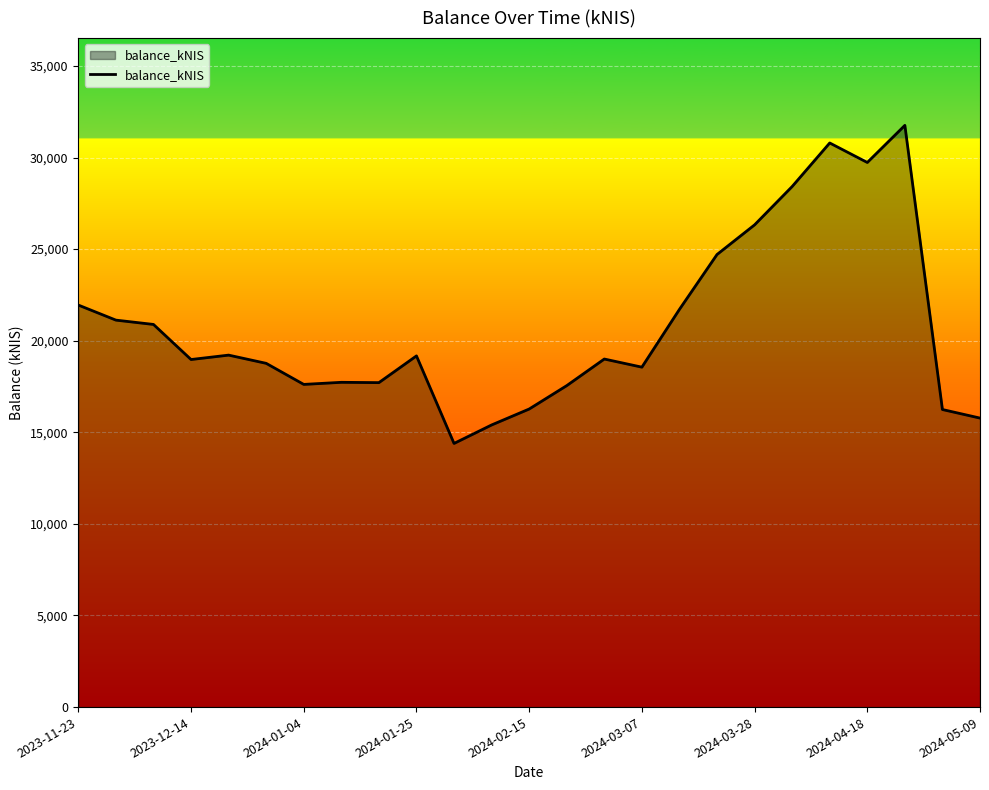

Does the chart display data point markers on the line(s)?

No